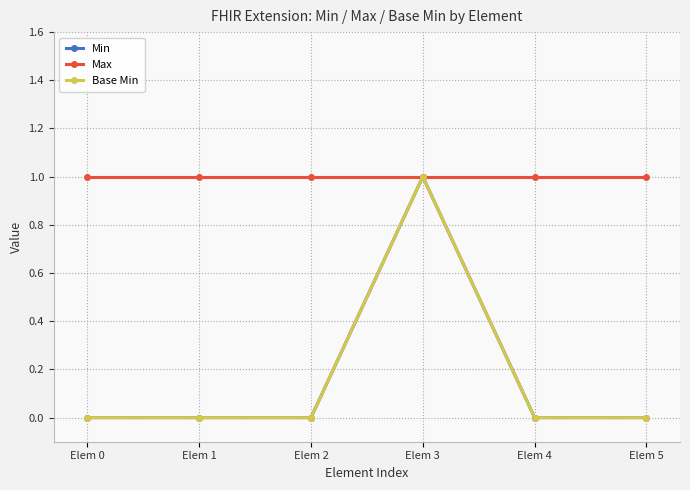

Reading left to right, transcribe all the data shown in this chart.

Min: Elem 0=0	Elem 1=0	Elem 2=0	Elem 3=1	Elem 4=0	Elem 5=0
Max: Elem 0=1	Elem 1=1	Elem 2=1	Elem 3=1	Elem 4=1	Elem 5=1
Base Min: Elem 0=0	Elem 1=0	Elem 2=0	Elem 3=1	Elem 4=0	Elem 5=0